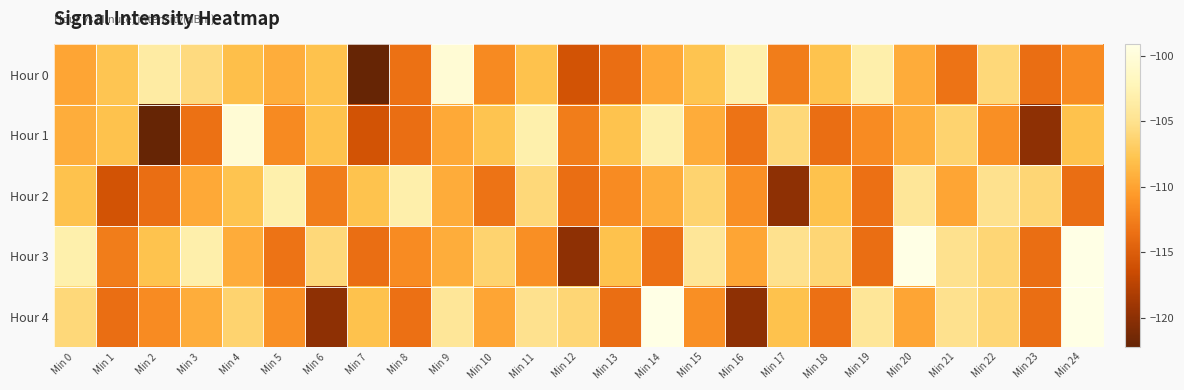

What is the spread (max minus min) of values at Min 7?

14.4